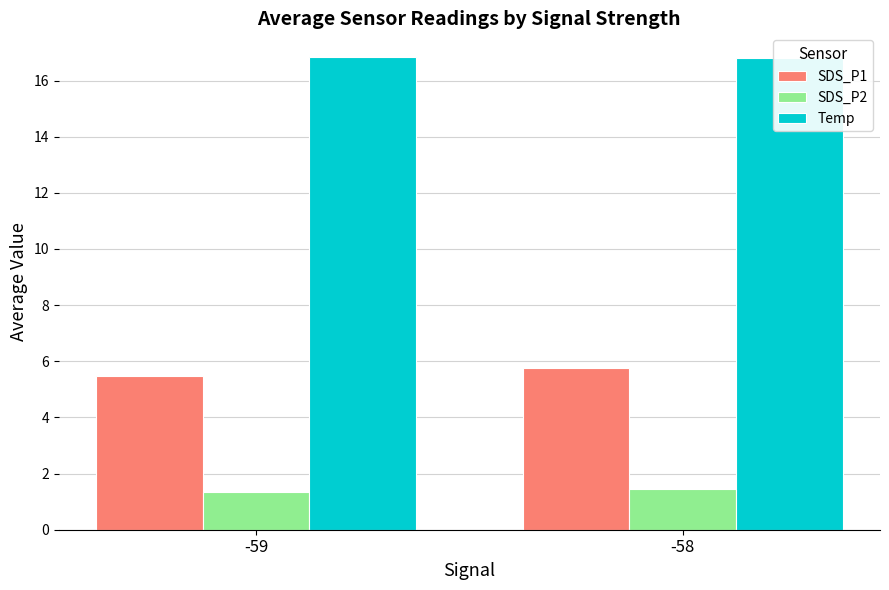

At which category is the sum across all series the highest?

-58